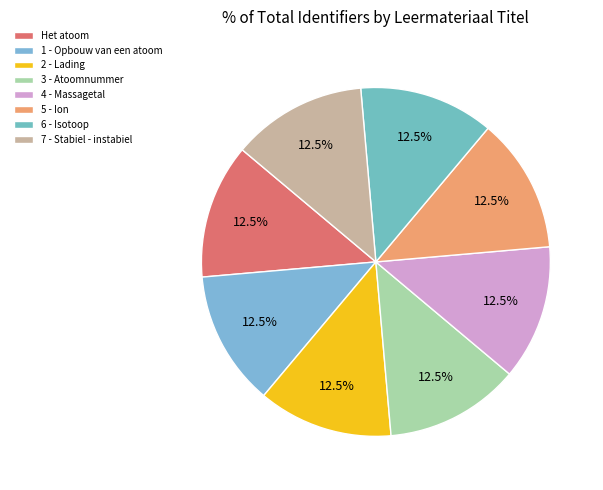

Combined, do 2 - Lading and Het atoom account for over 50%?

No